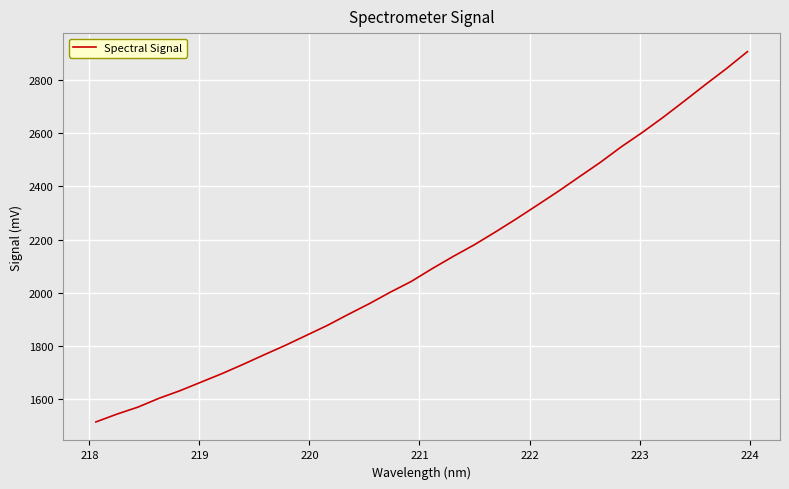

What is the greatest value displayed?

2907.4